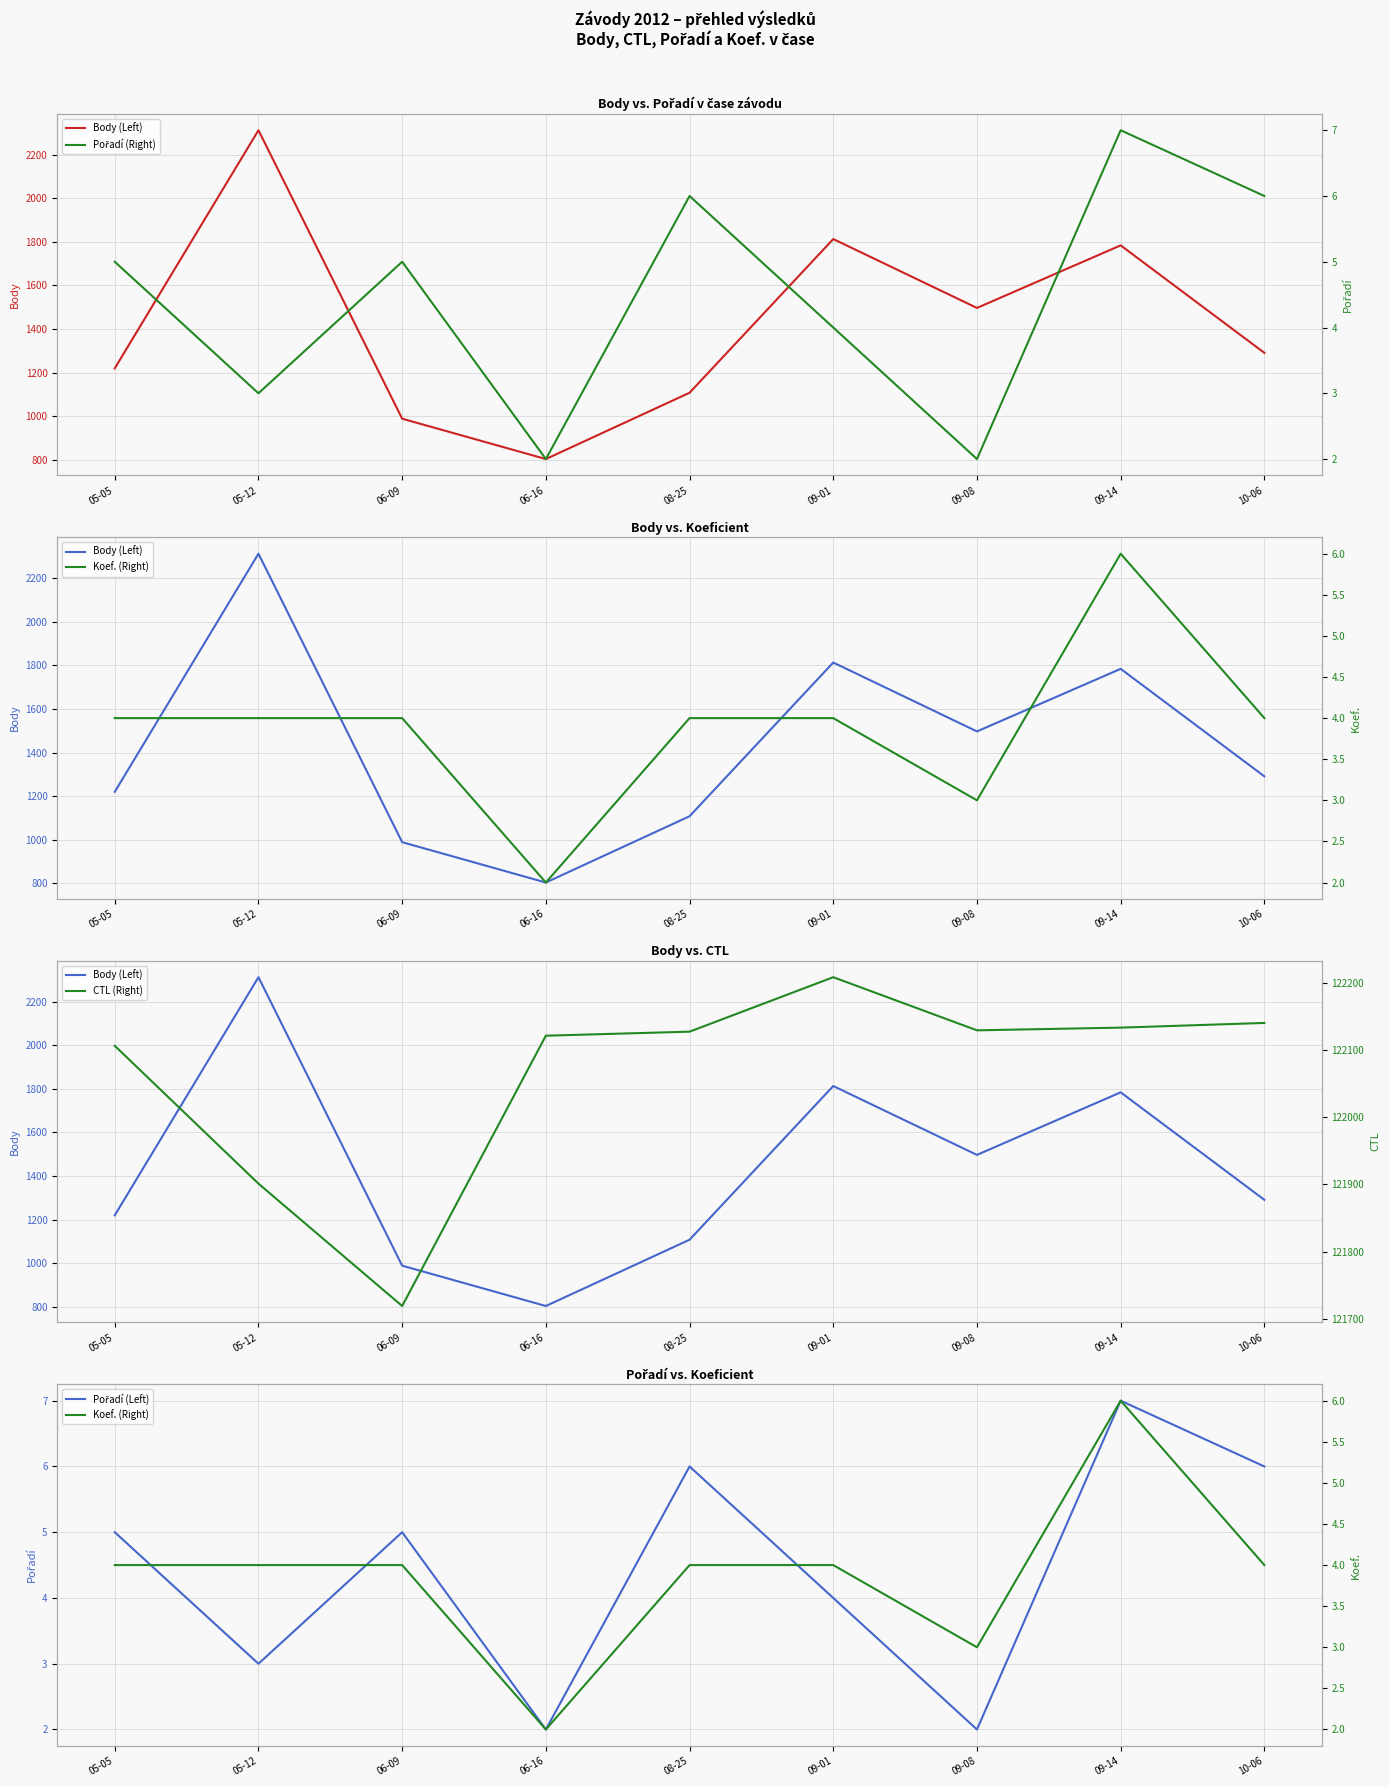

True or false: CTL (Right) has a value of 122140 at 10-06.

True